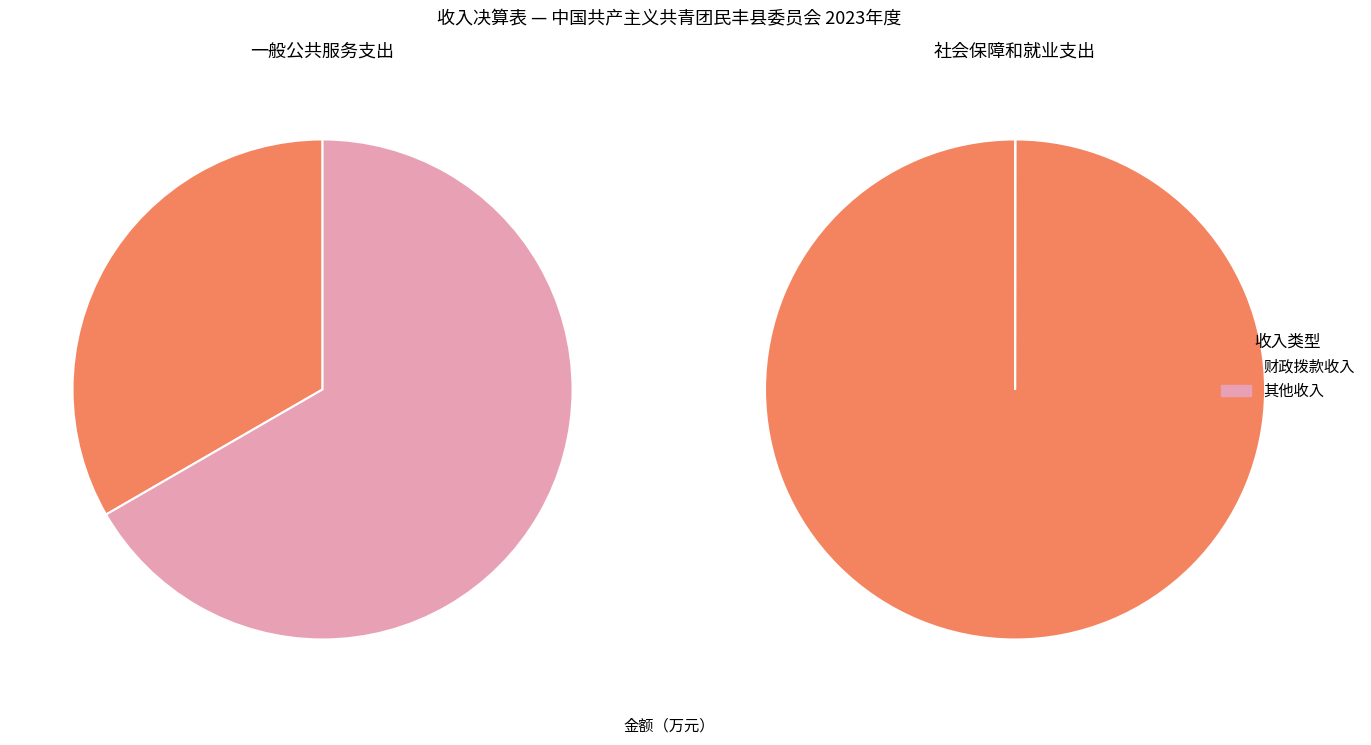

Which slice is the smallest?

社会保障和就业支出